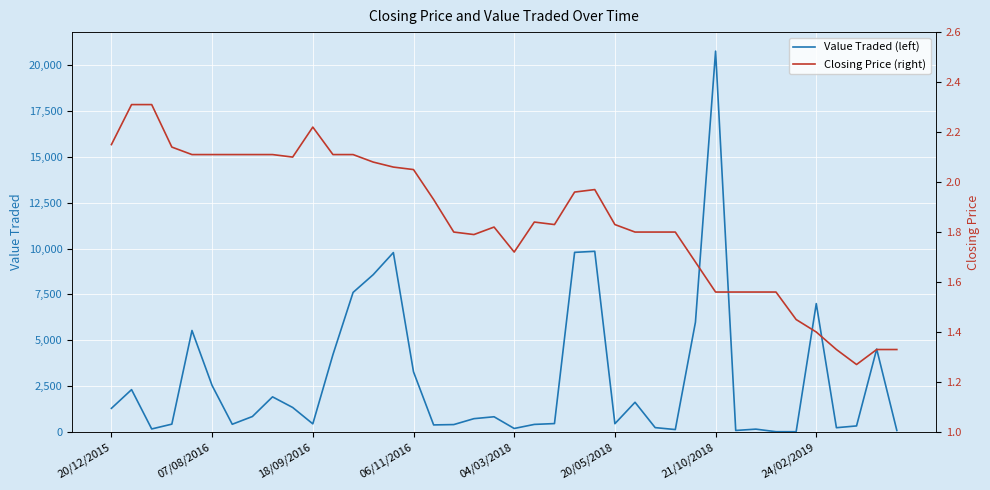

What is the highest value of the Value Traded (left) series?

20763